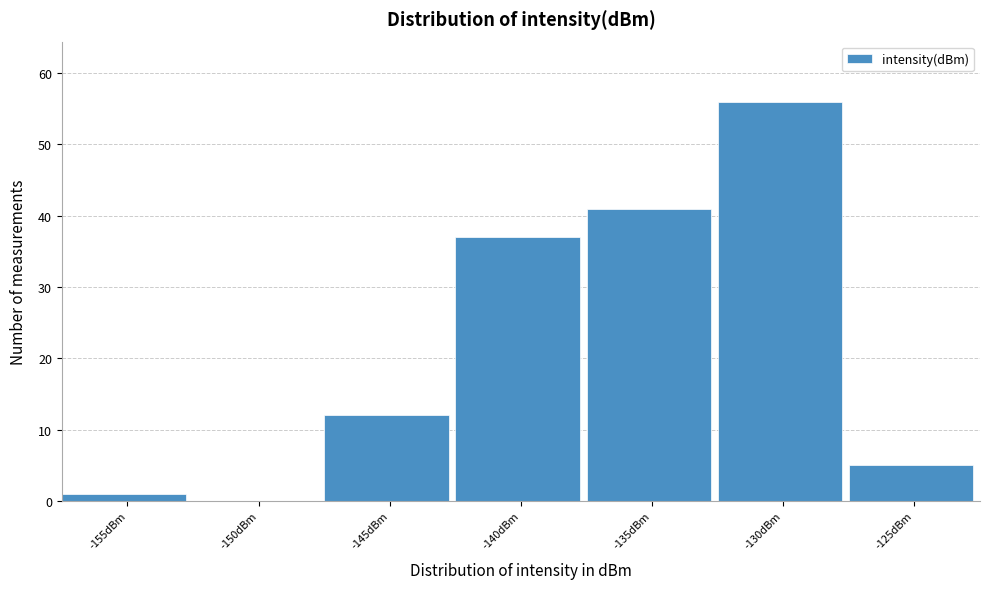

Reading right to left, what are all the values shown in this chart?

-125dBm=5	-130dBm=56	-135dBm=41	-140dBm=37	-145dBm=12	-150dBm=0	-155dBm=1